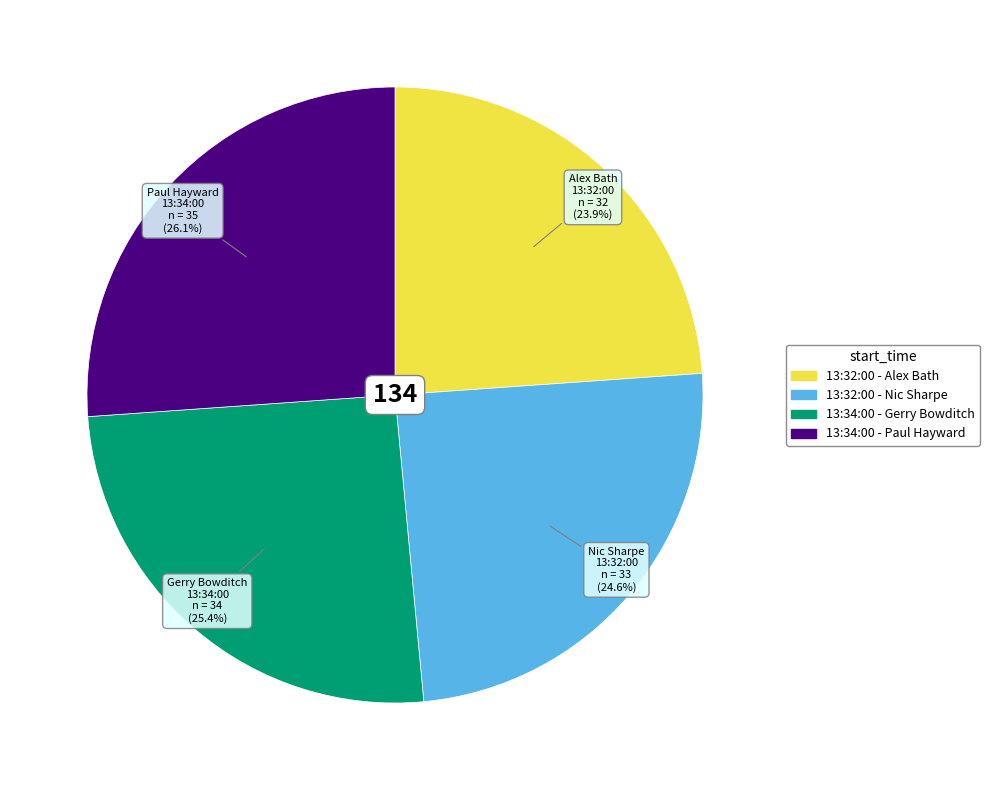

Which slice is the smallest?

13:32:00 - Alex Bath